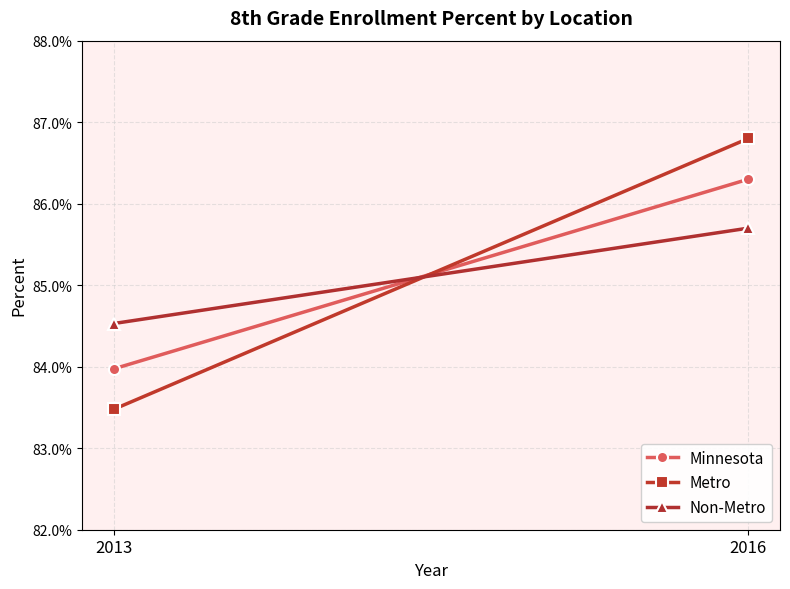

Which series has the largest total across all categories?

Metro